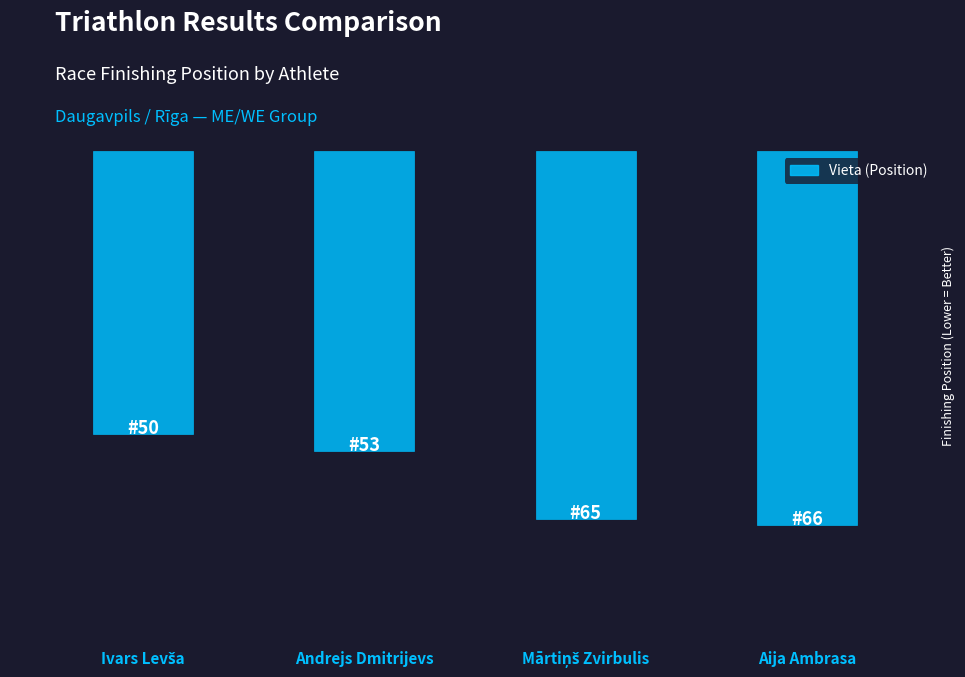

Are the bars horizontal?

No